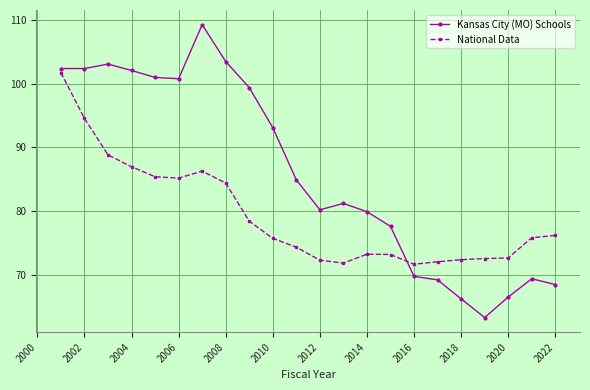

True or false: Kansas City (MO) Schools has more than 1 interior local peaks.

True